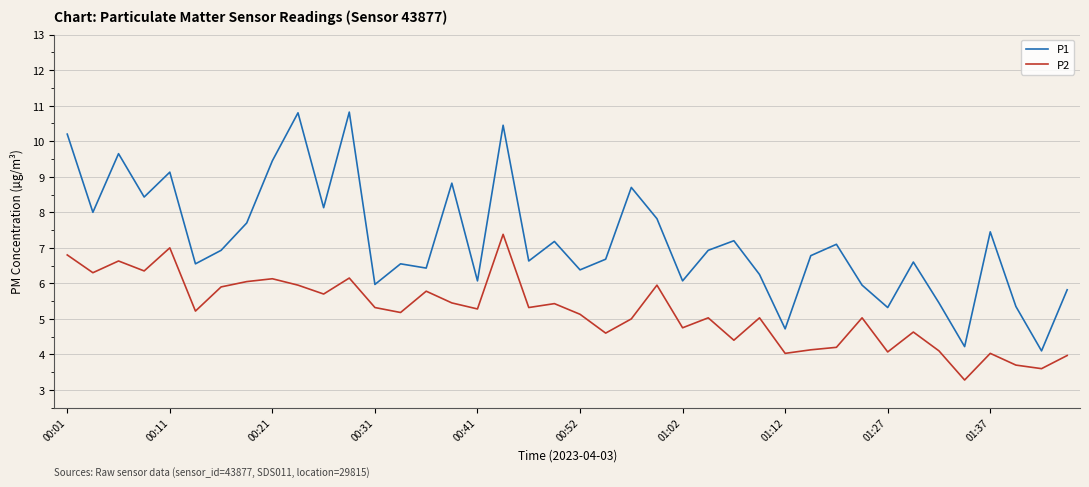

Which series has the largest total across all categories?

P1